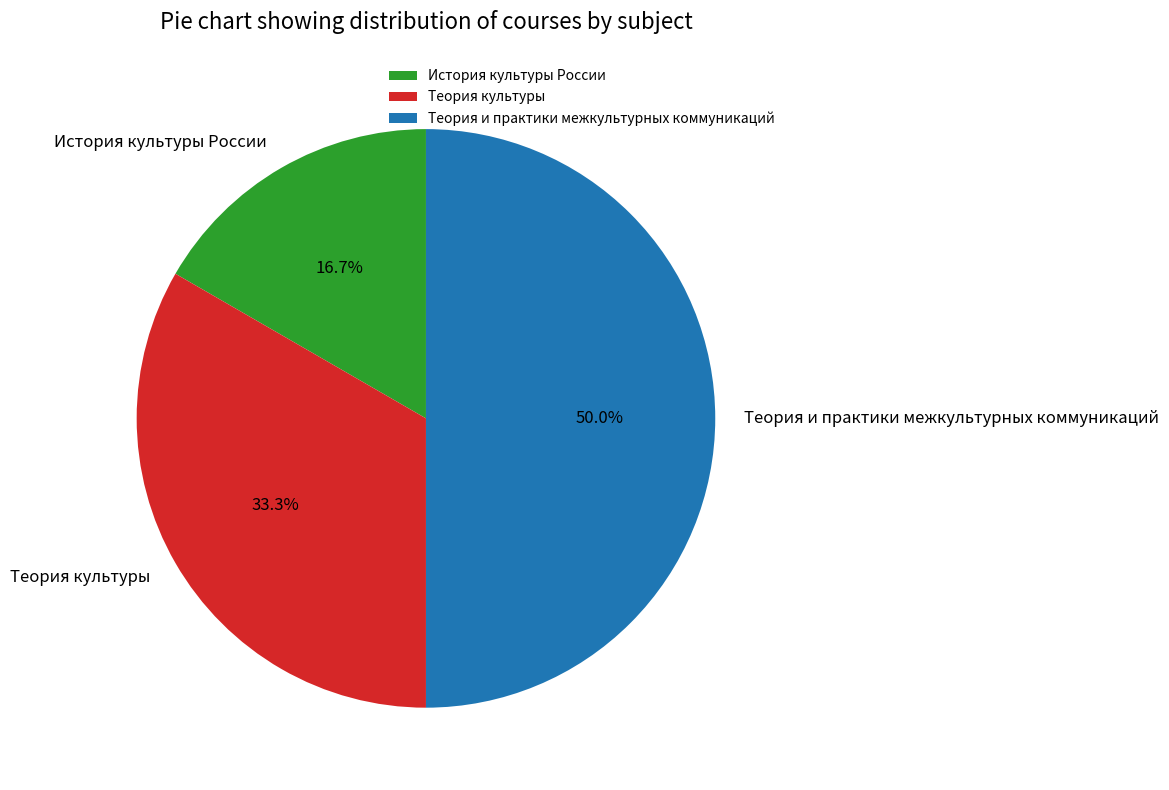

What portion of the pie excludes История культуры России?

83.3%